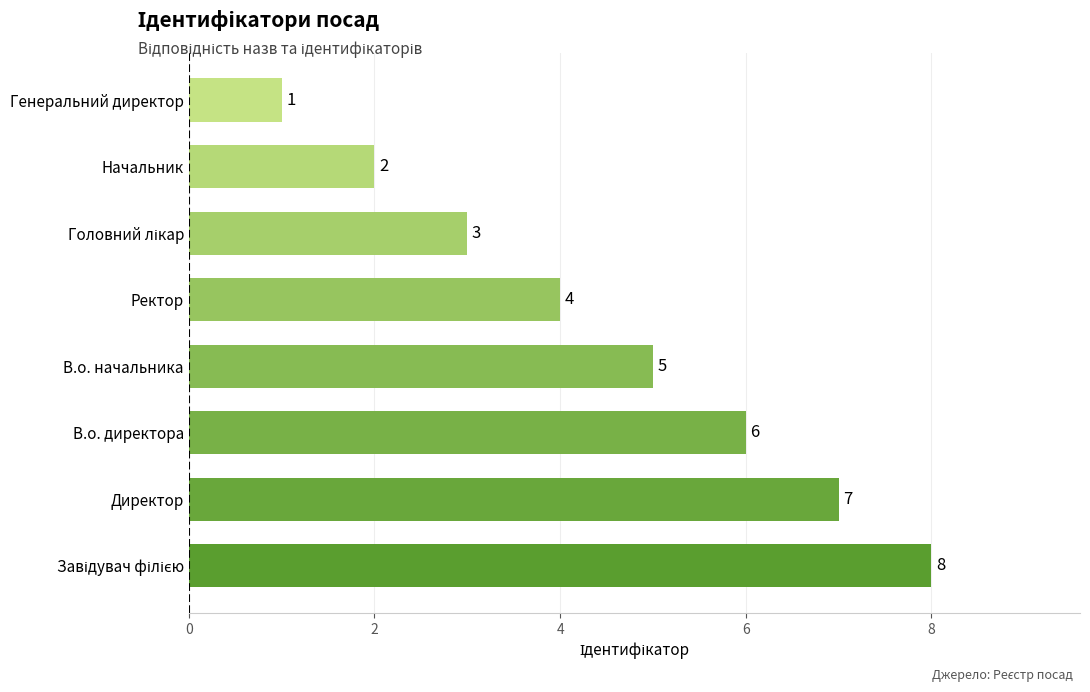

How many values are between 3 and 7?

5